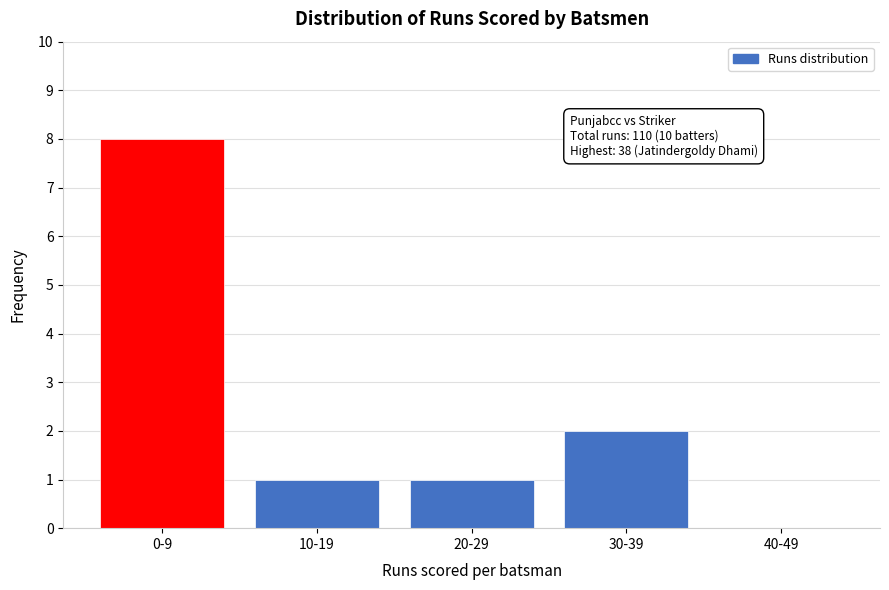

Reading left to right, transcribe all the data shown in this chart.

0-9=8	10-19=1	20-29=1	30-39=2	40-49=0